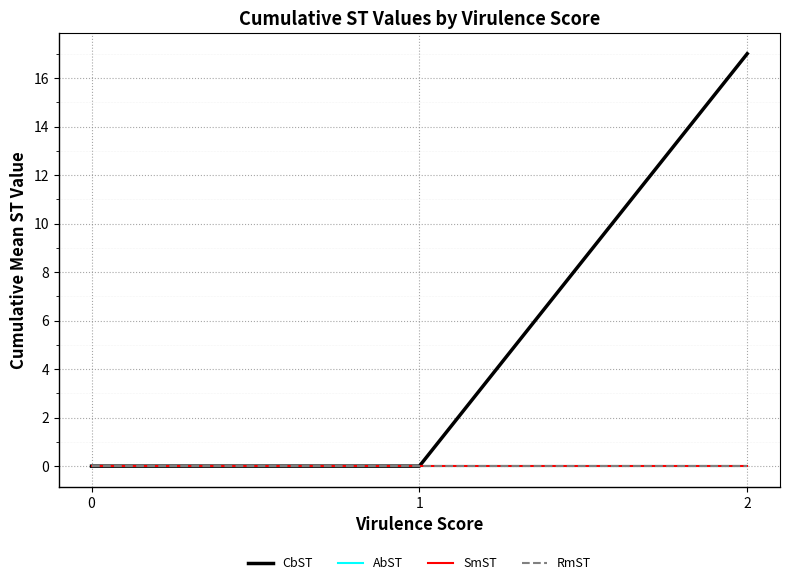

Does the chart display data point markers on the line(s)?

No